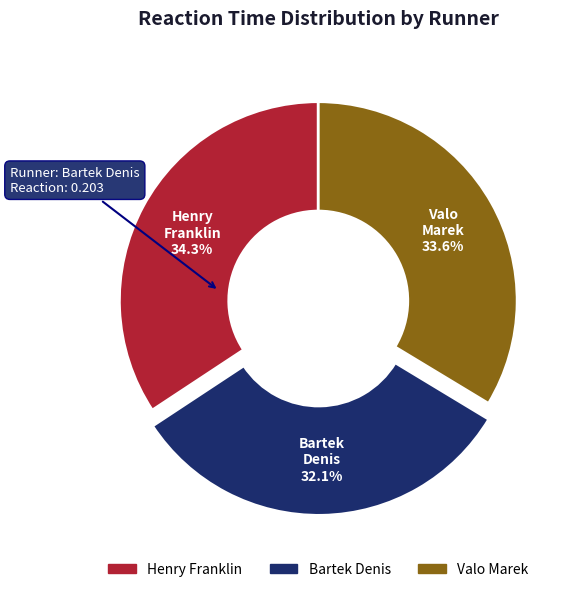

Count the number of slices in the pie.

3